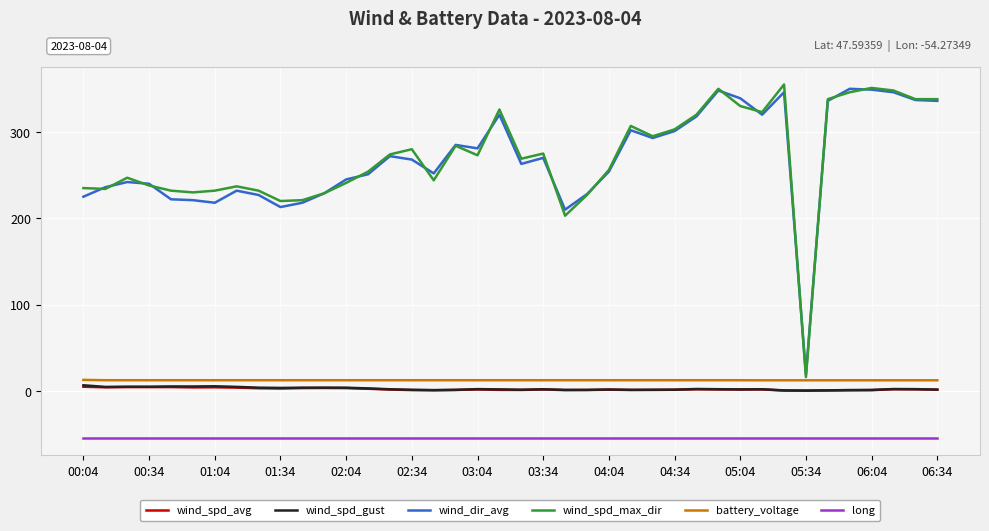

True or false: wind_spd_gust and wind_dir_avg cross at least once.

False